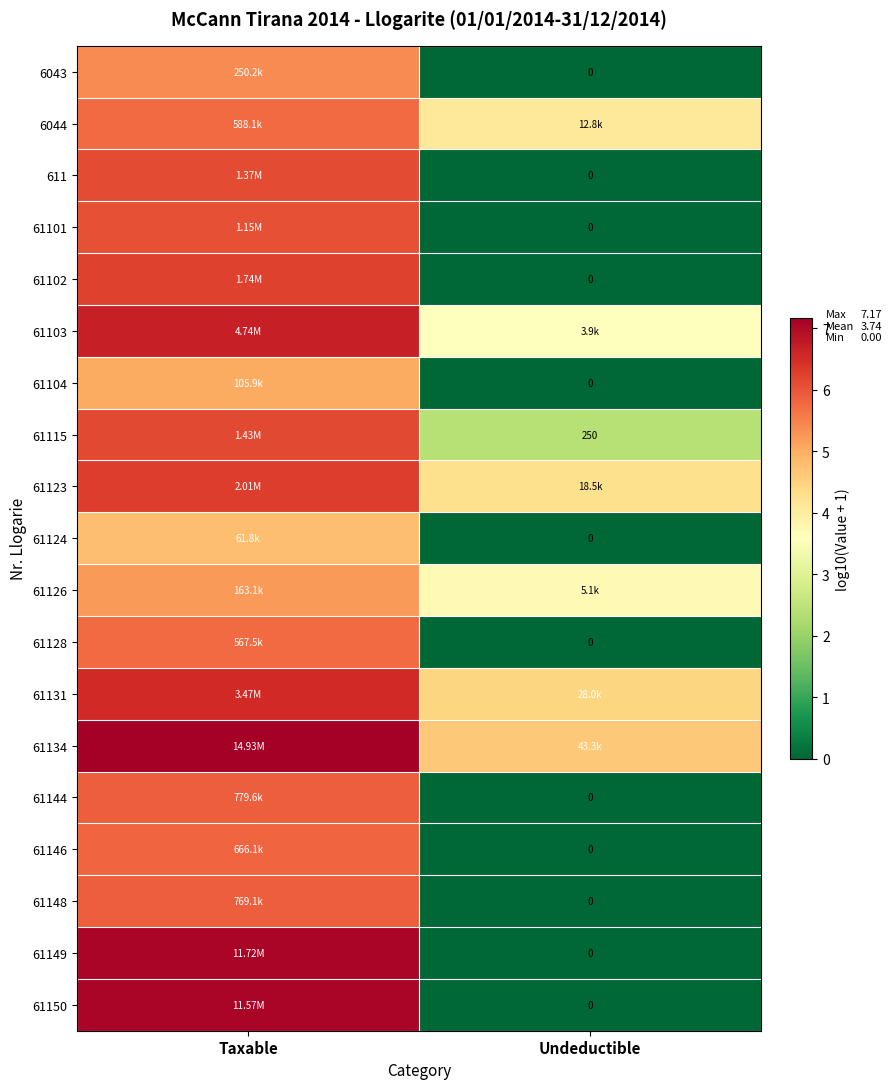

Where is 61134 nearest to the value 5?

Undeductible